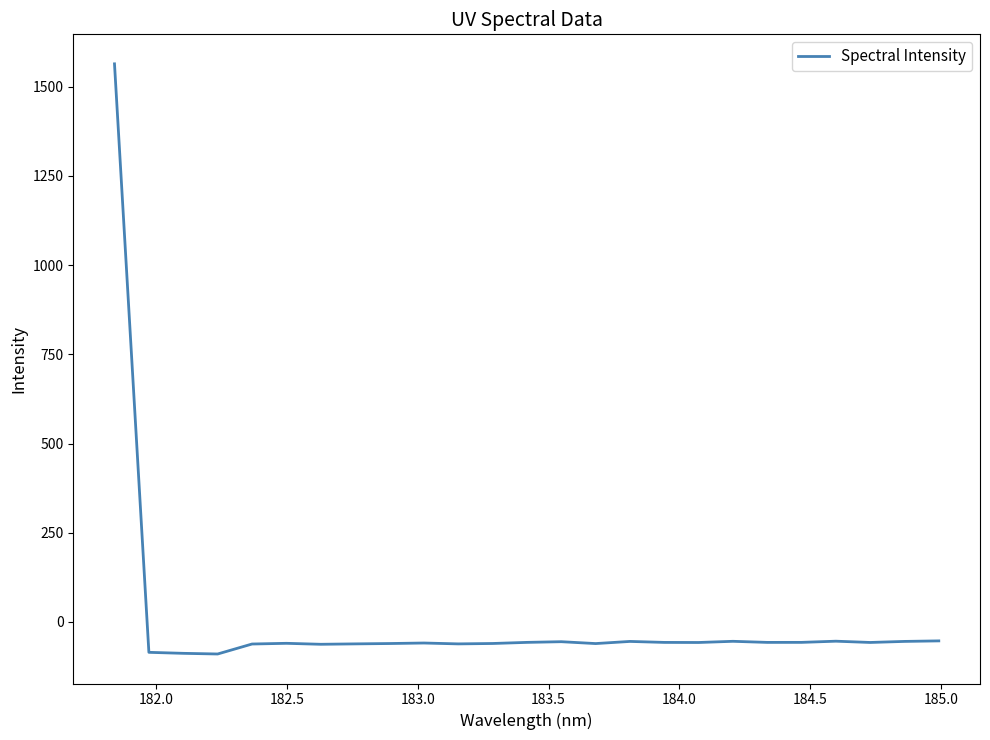

What is the maximum value shown in the chart?

1563.7